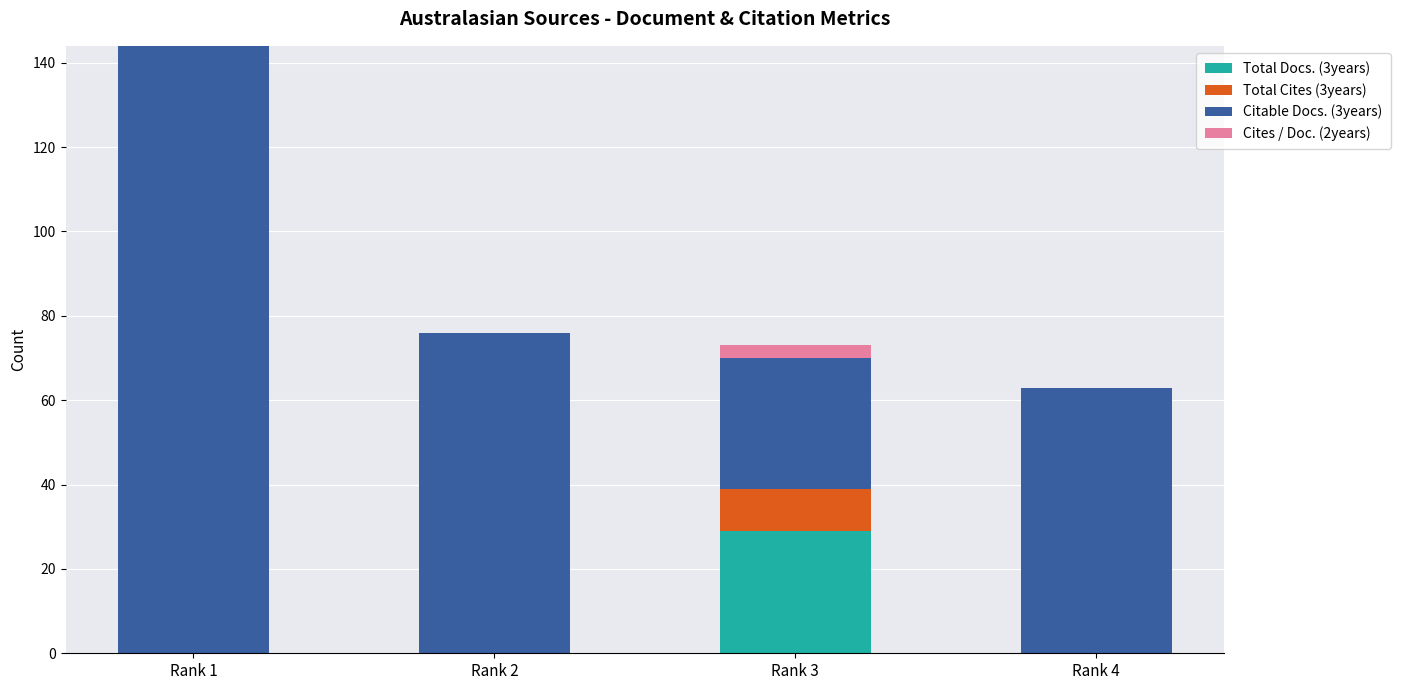

How many distinct data groups are displayed?

4